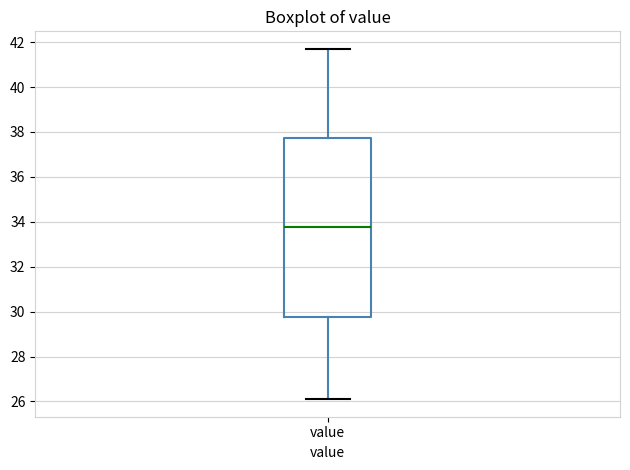

Where is the upper edge of the box for value on the y-axis? The values are not printed on the chart, so give them approximately, as read against the axis.

37.8